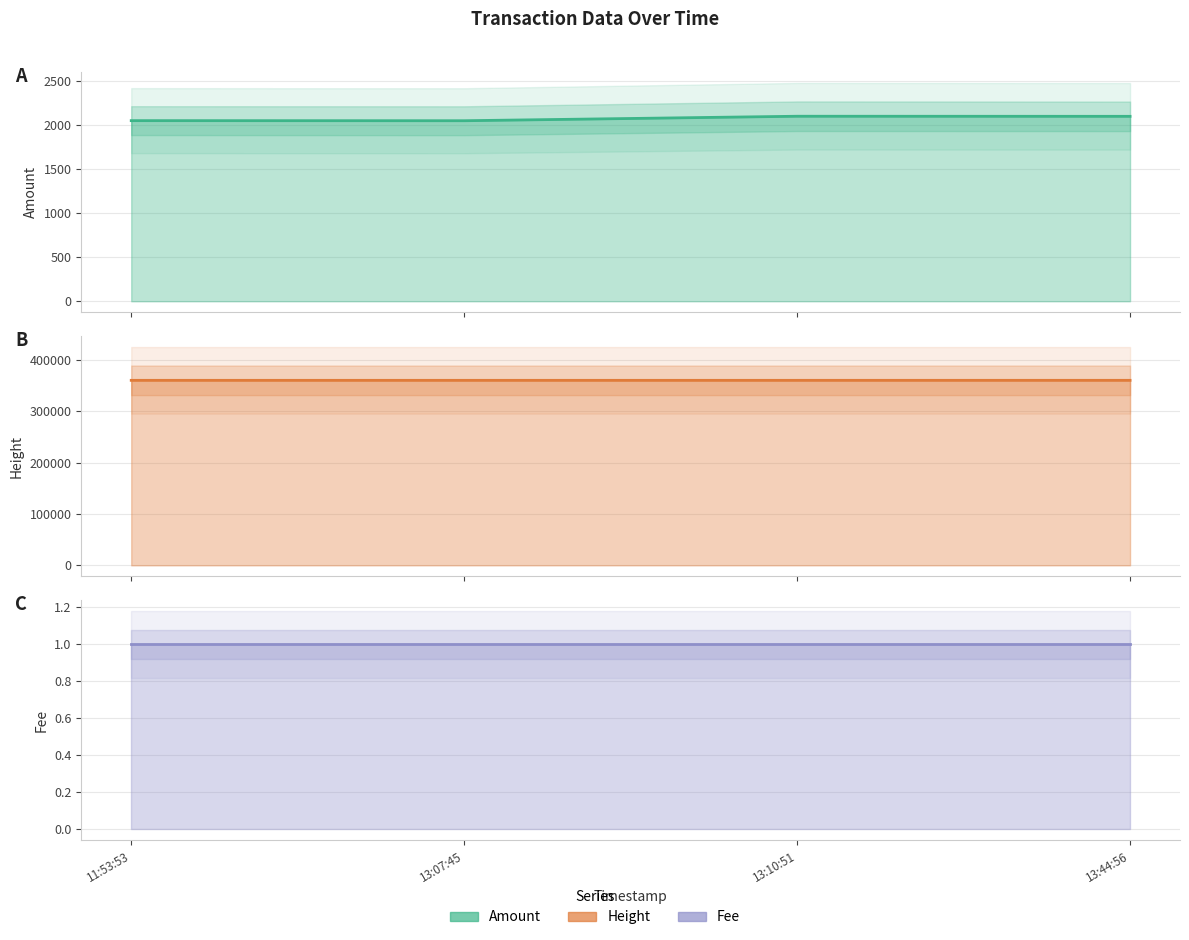

True or false: Height has more than 0 interior local peaks.

False